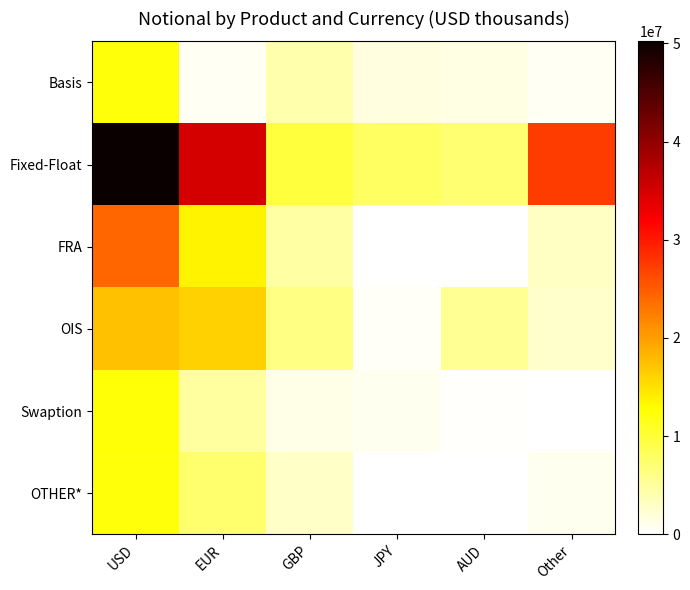

Which series has the largest total across all categories?

Fixed-Float